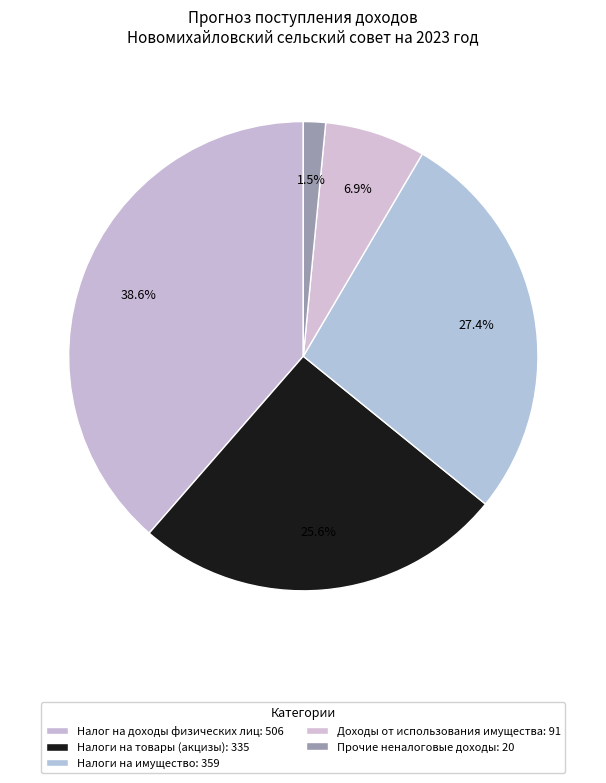

Is the sum of Налоги на имущество and Налог на доходы физических лиц greater than half?

Yes